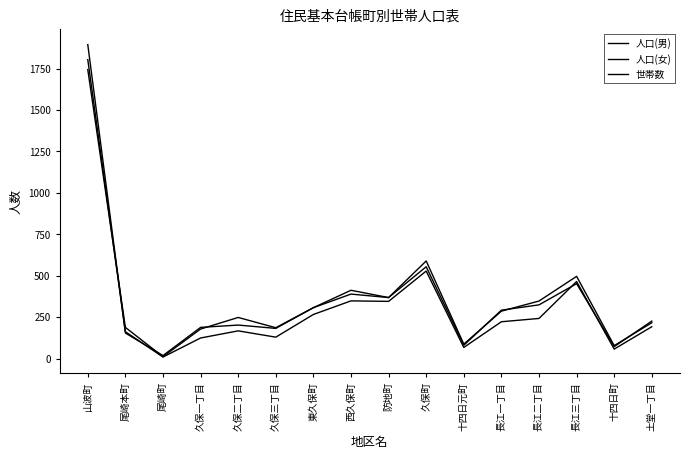

What is the label of the 14th point from the left?

長江三丁目